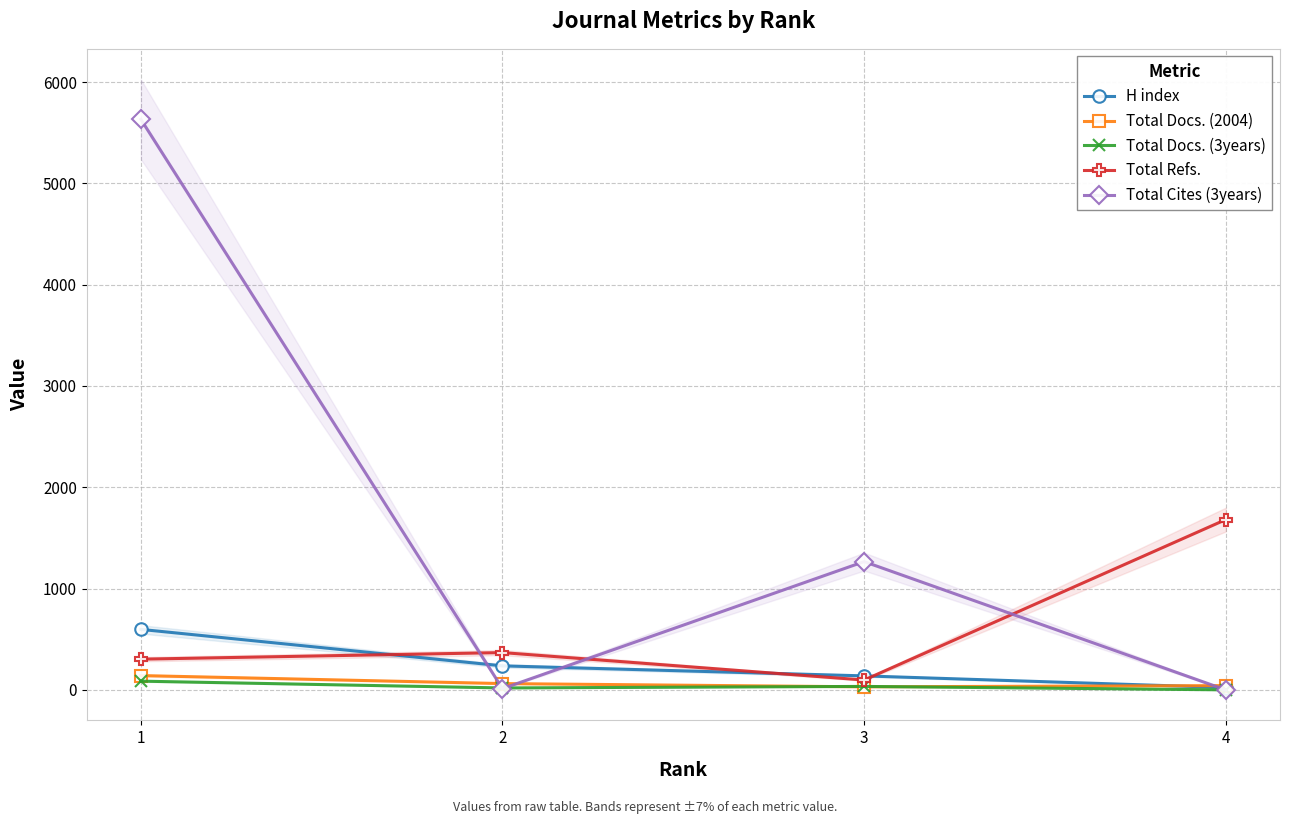

What is the sum of the Total Docs. (3years) values at 2 and 3?

53